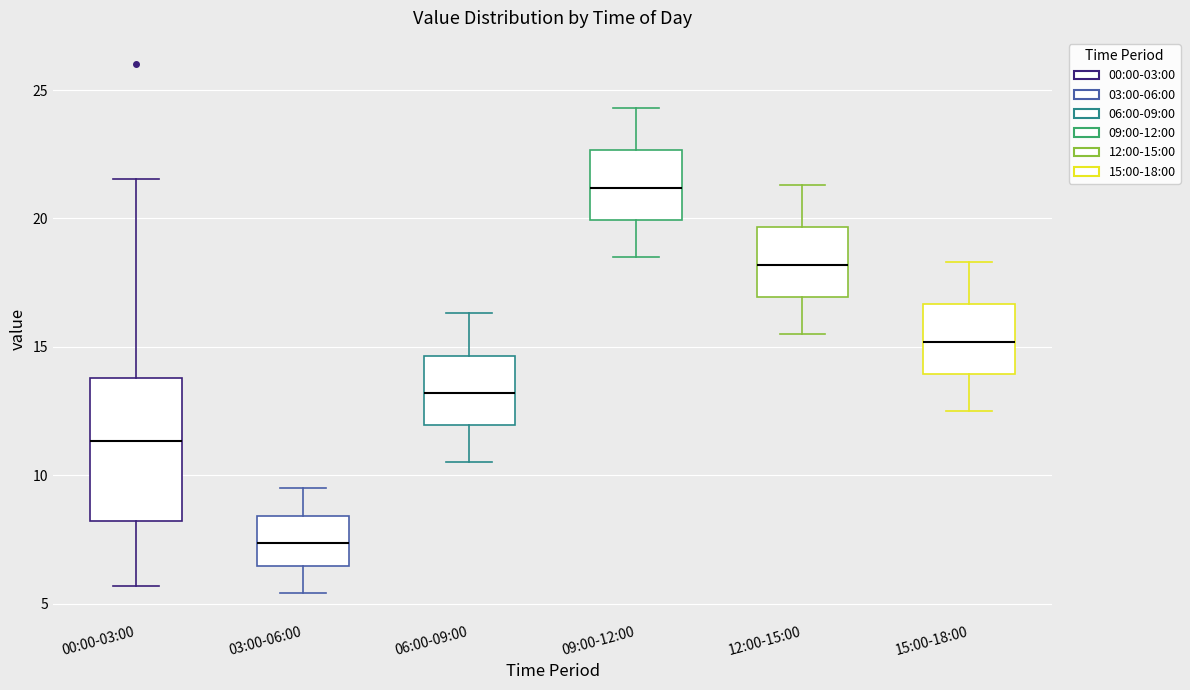

Which box's median line is the highest?

09:00-12:00